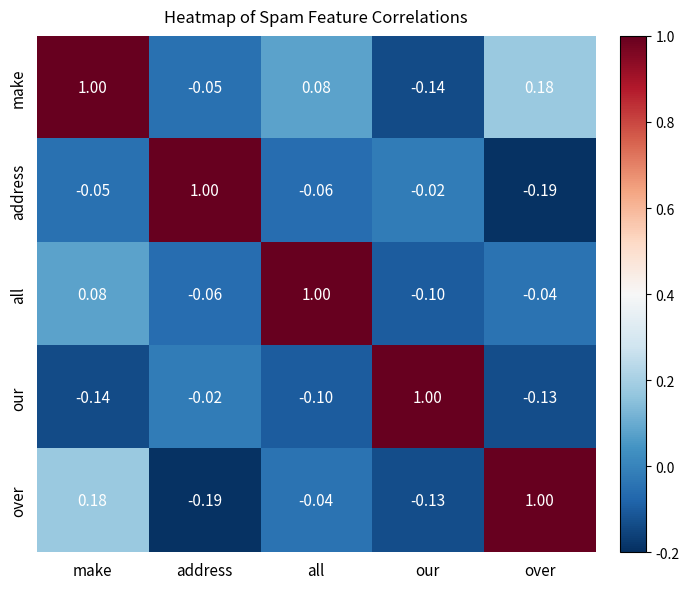

Which series has the largest total across all categories?

make